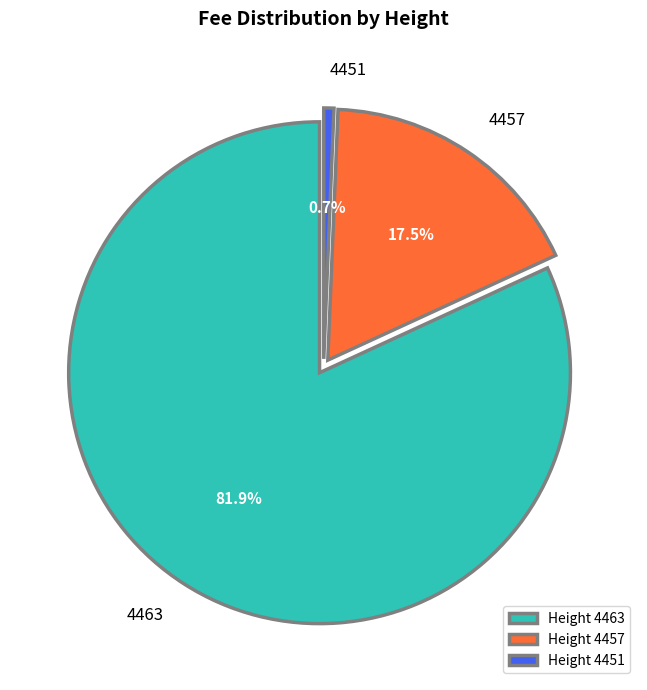

The 4451 slice represents 11% of the pie. True or false?

False